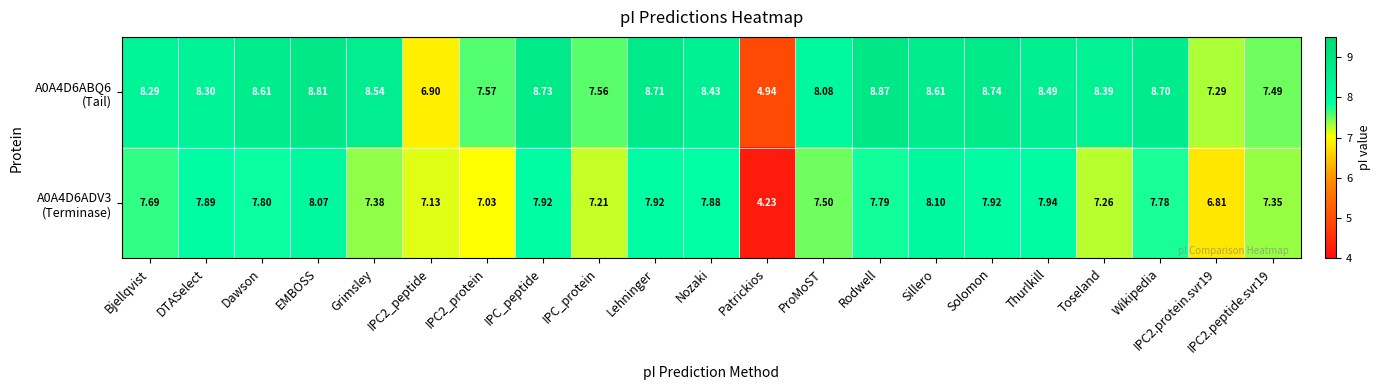

At which category is the sum across all series the highest?

EMBOSS